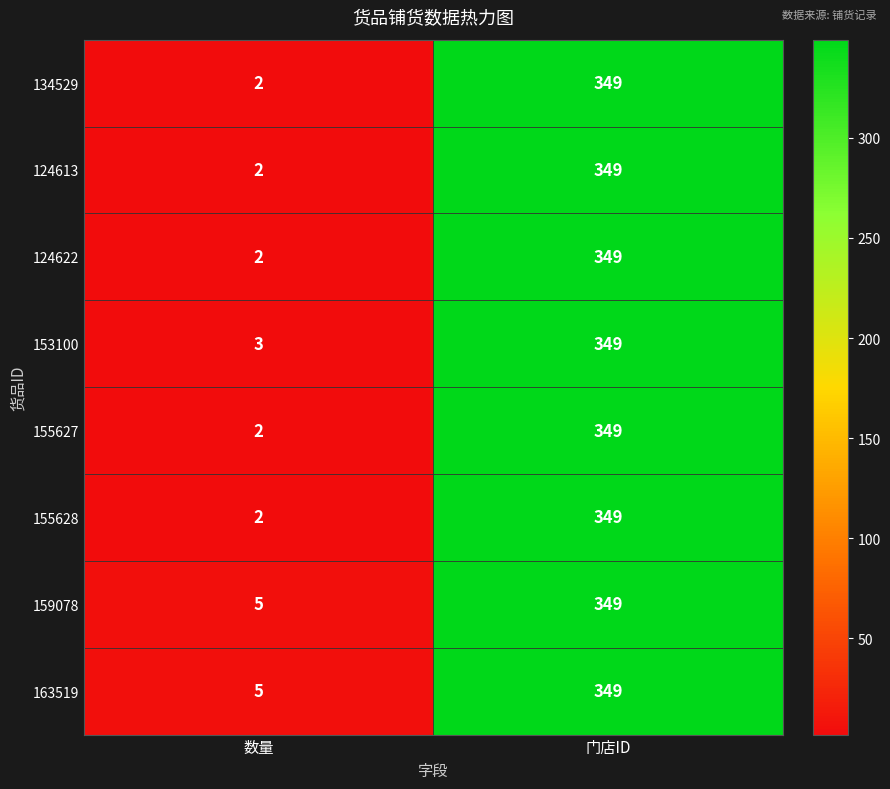

What is the total value across all series at 门店ID?

2792